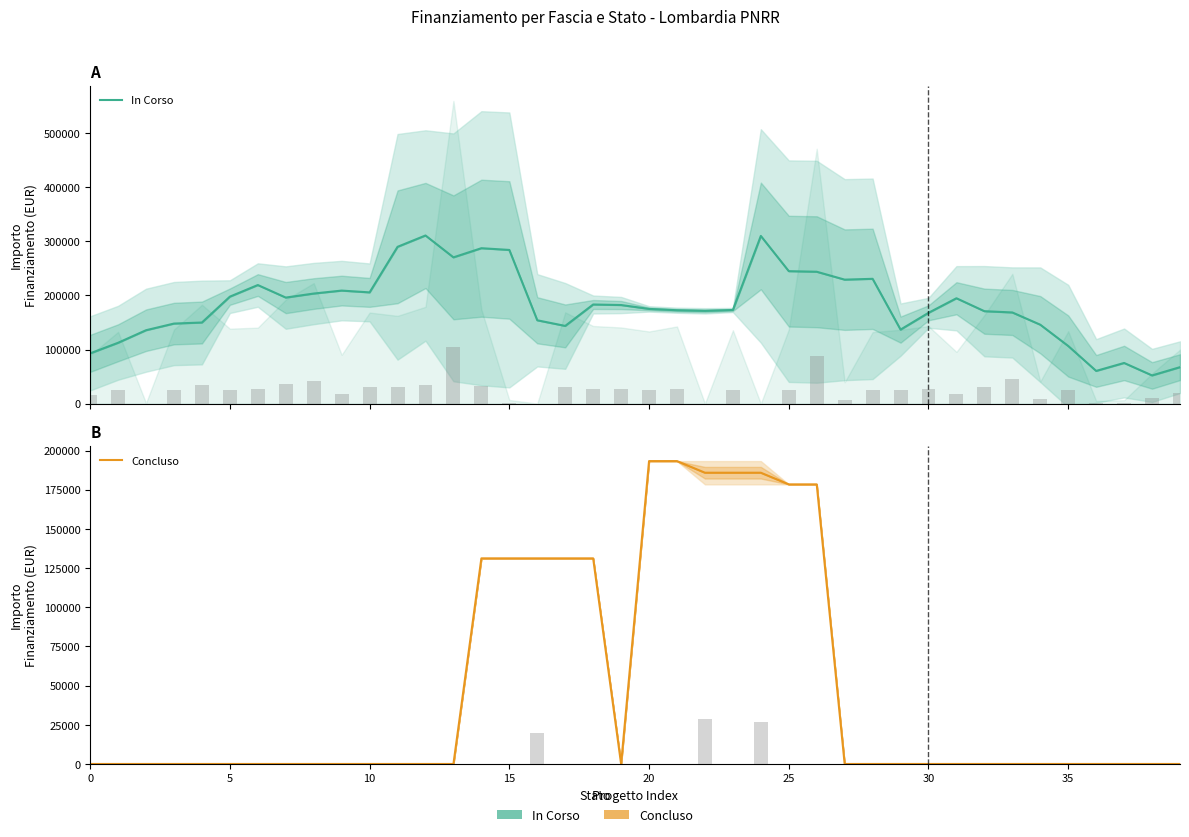

At which label is Concluso closest to 96631?

14